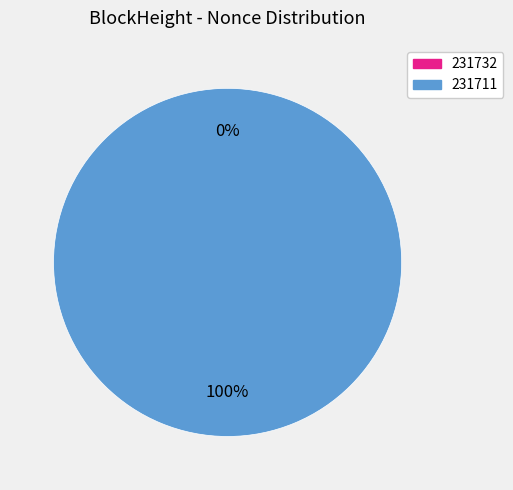

Is there a majority slice in this chart?

Yes